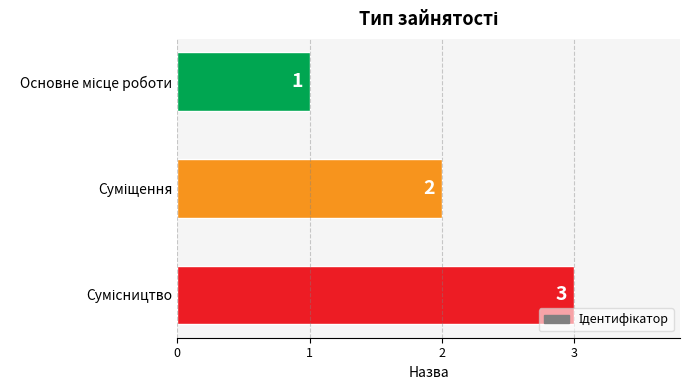

How many data points does each series have?

3